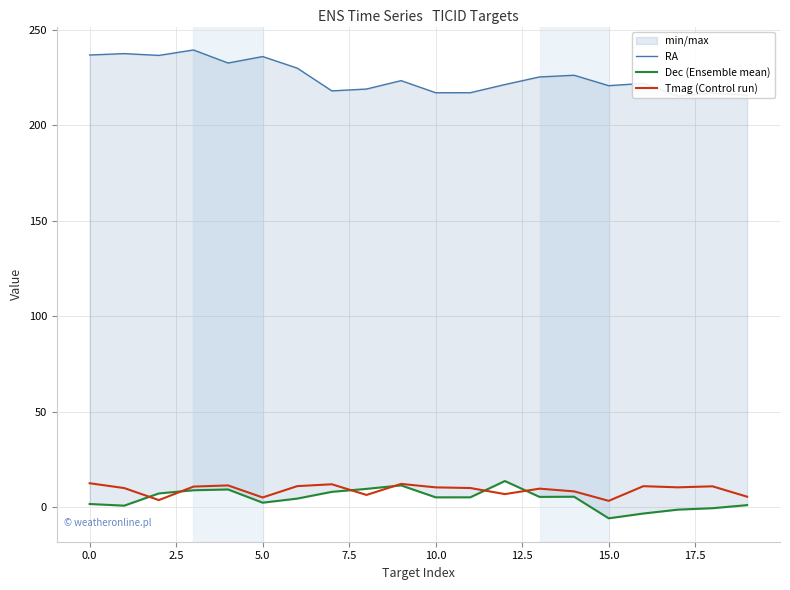

The Tmag (Control run) series shows 3.5 at 15.0. True or false?

True